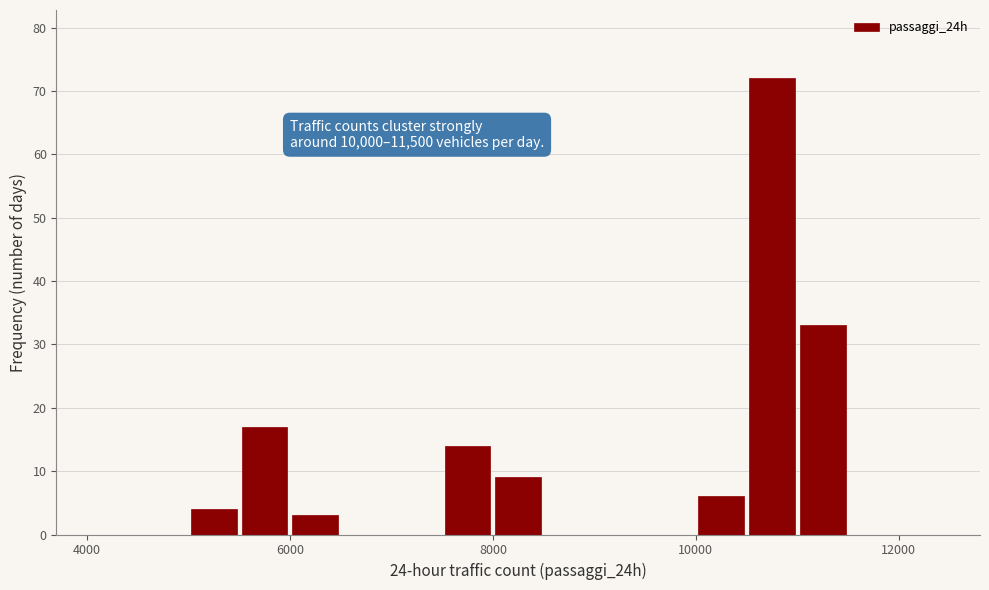

Read against the x-axis, roughly where is the centre of the tallest bar?

10800